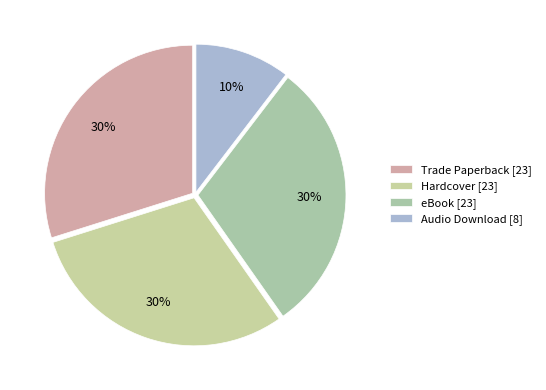

How many segments does this pie chart have?

4